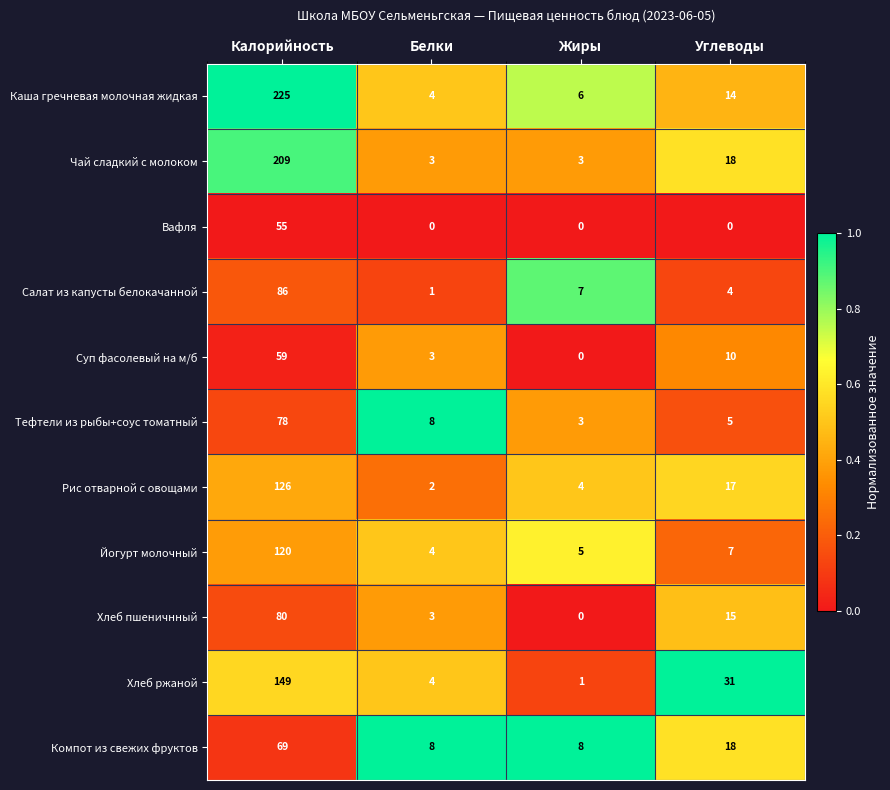

What is the difference between the maximum and minimum values in the Каша гречневая молочная жидкая series?

221